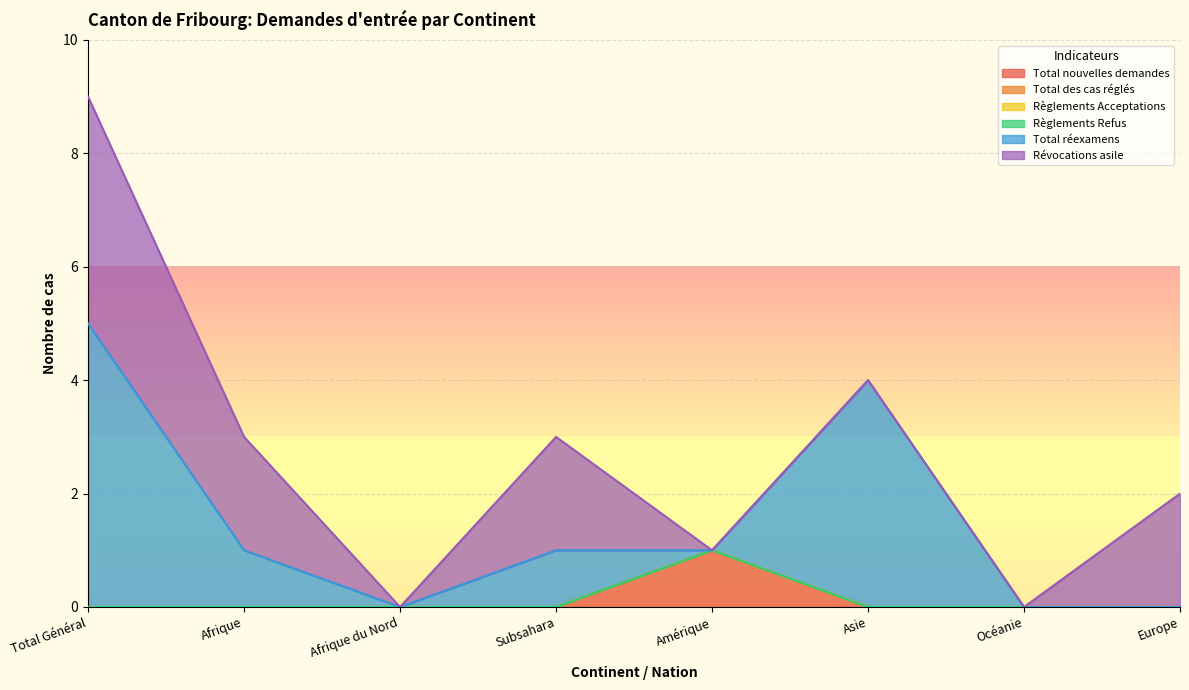

Where is Règlements Refus nearest to the value 0?

Total Général